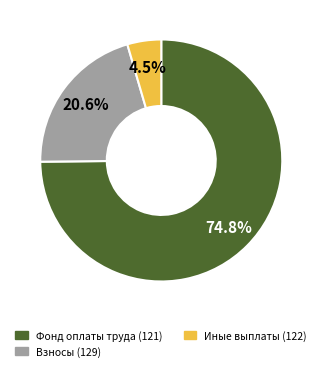

Count the number of slices in the pie.

3